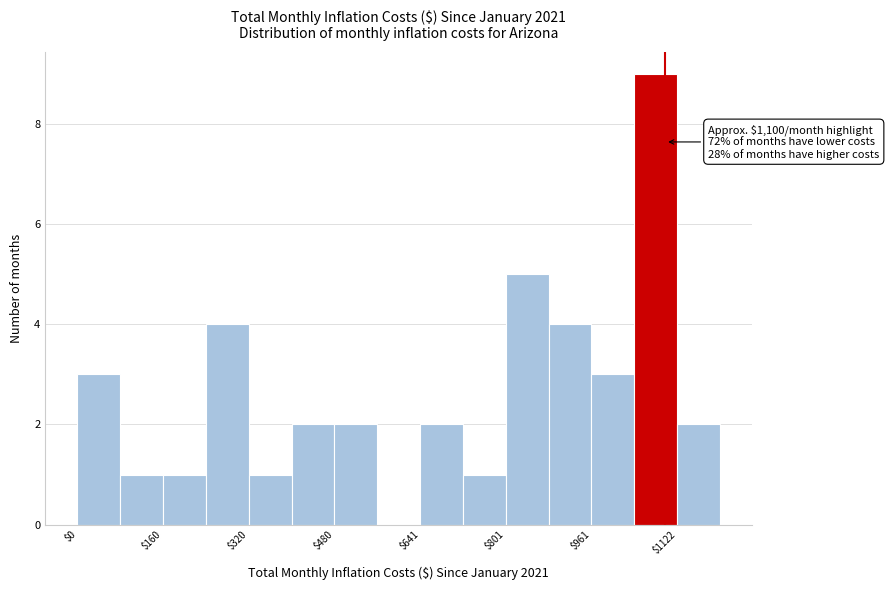

Over which range of the x-axis is the bar tallest?

1040 to 1120